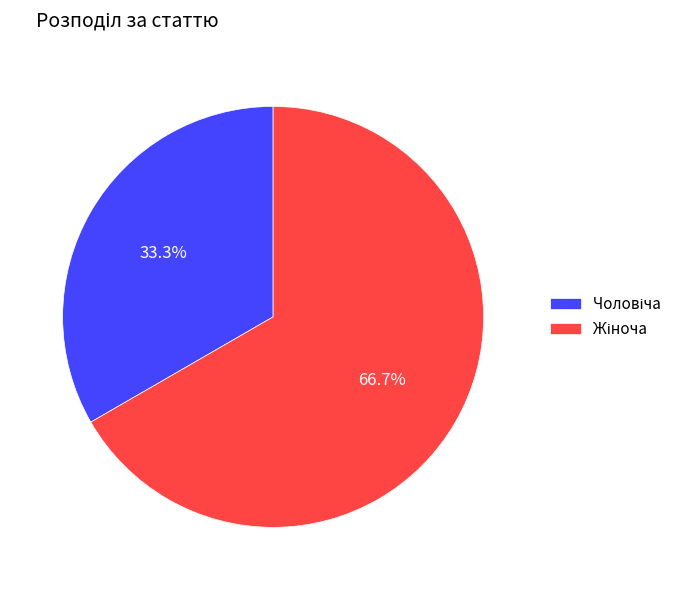

Does any single category account for the majority?

Yes